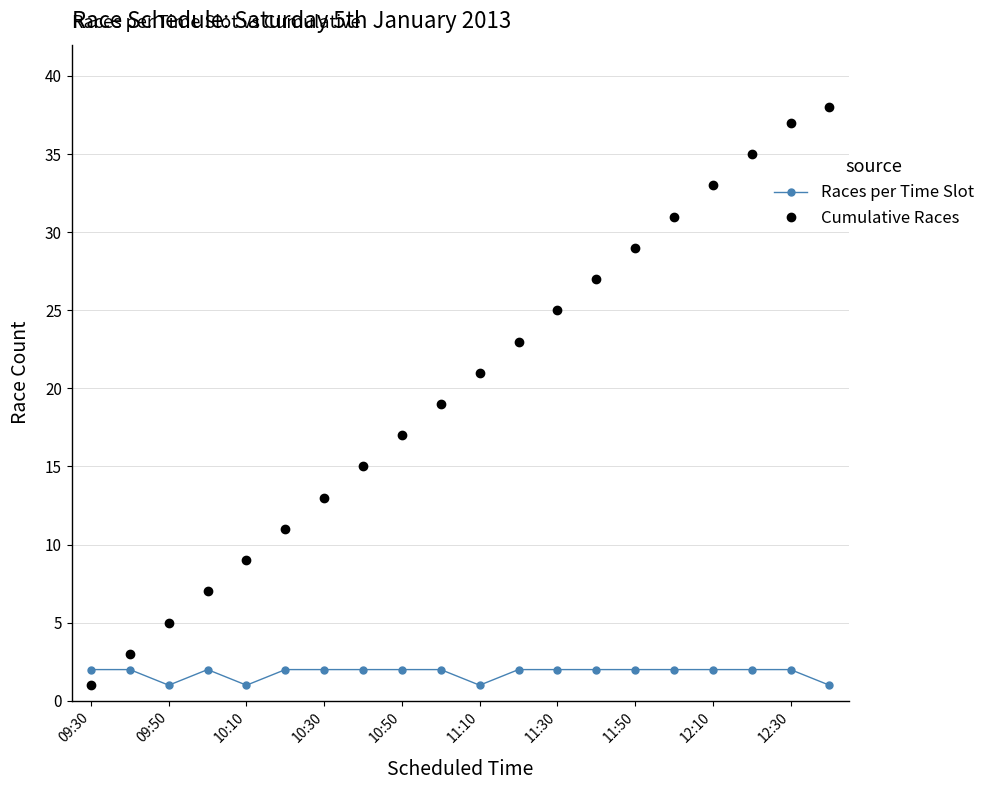

Which series has the largest range (max minus min)?

Cumulative Races